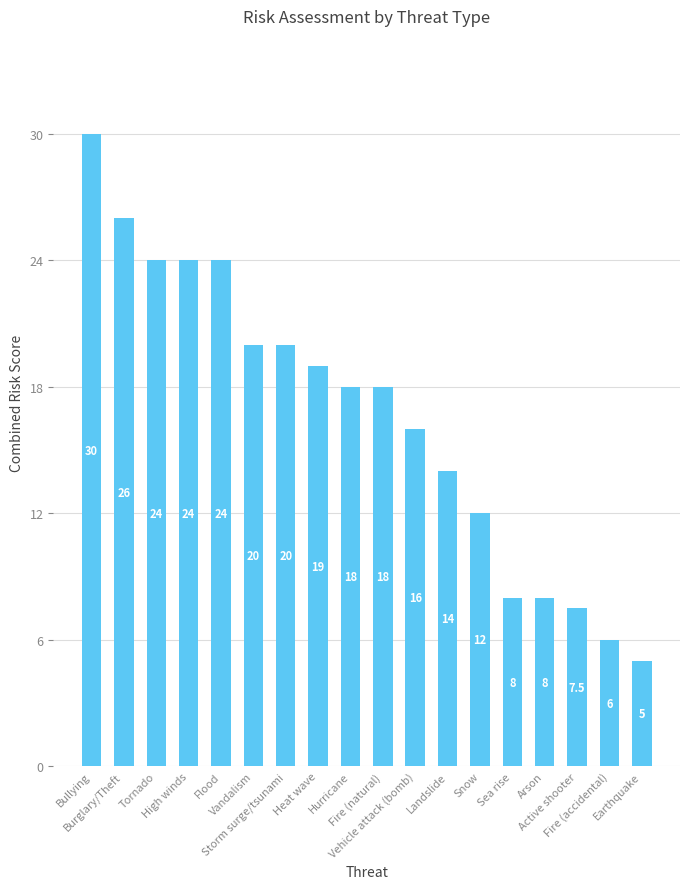

What is the maximum value shown in the chart?

30.0